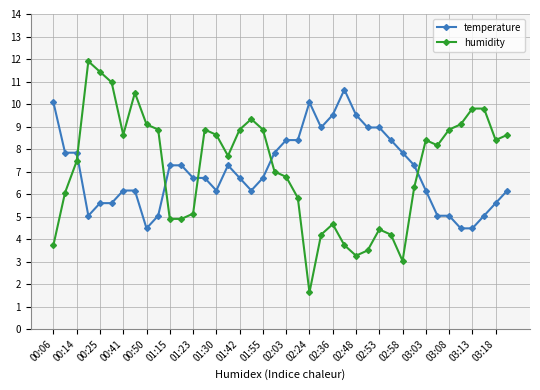

True or false: temperature has more than 2 interior local peaks.

True